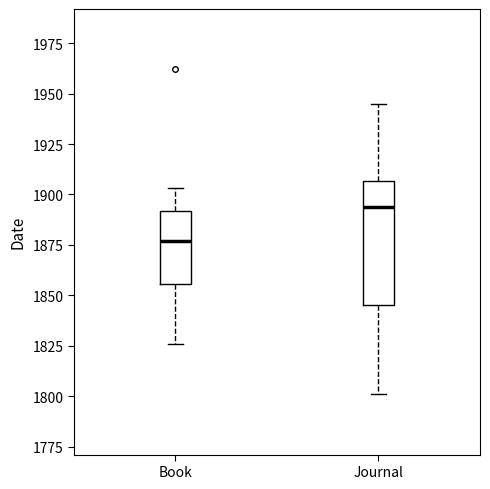

Which box has the highest median line?

Journal